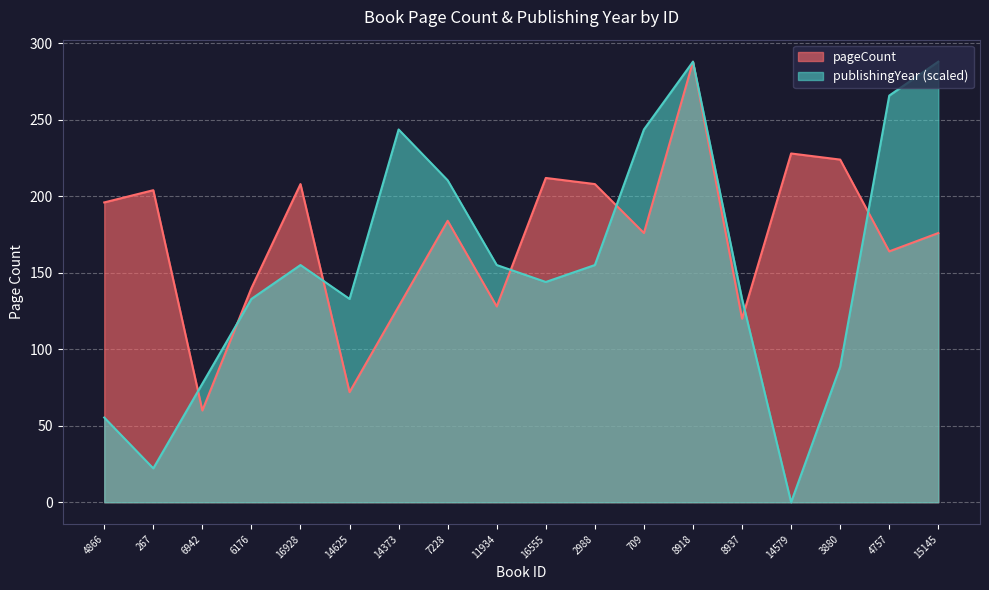

What is the maximum value shown in the chart?

288.0